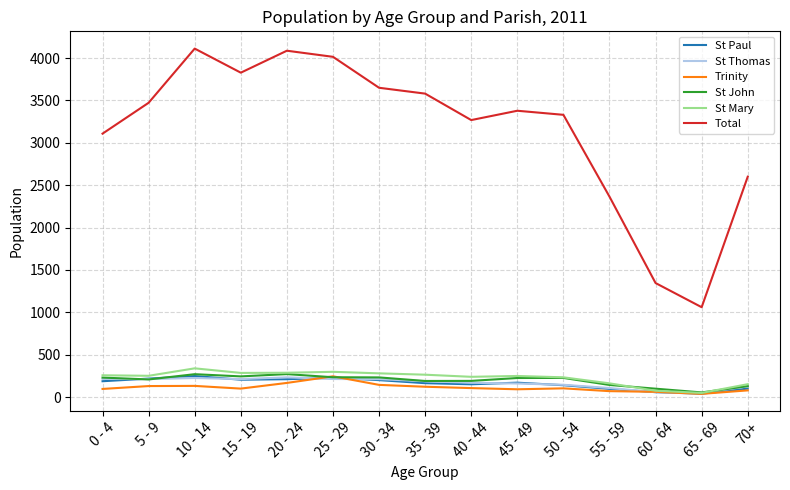

What are all the series names shown in the legend?

St Paul, St Thomas, Trinity, St John, St Mary, Total